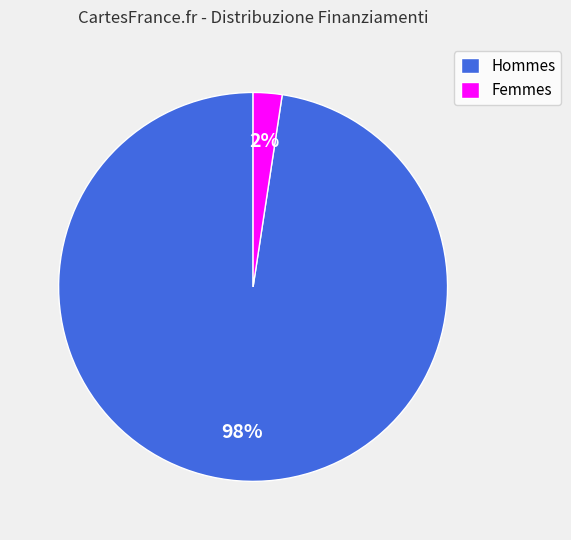

Which has a higher value, Femmes or Hommes?

Hommes